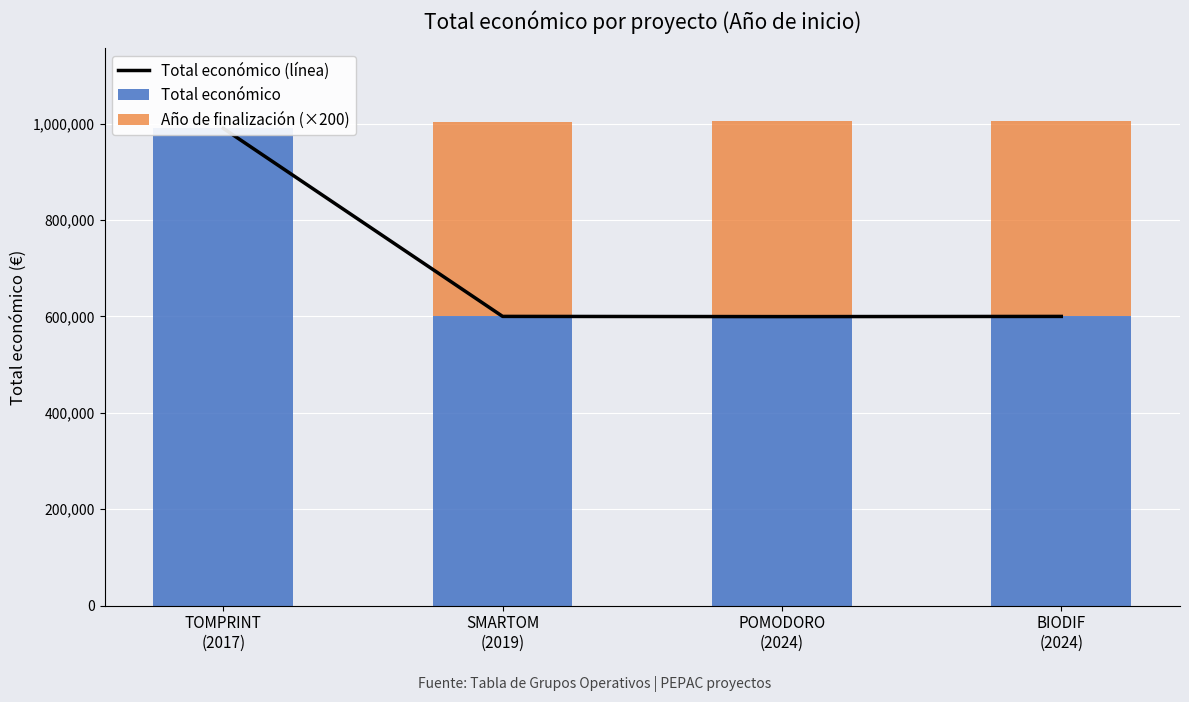

What is the sum of all Total económico values?

2789402